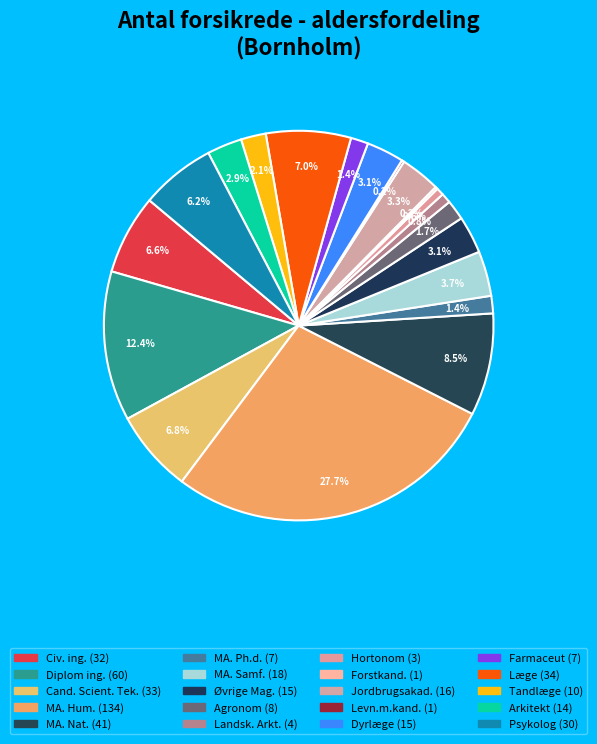

What percentage is the MA. Ph.d. slice, to the nearest percent?

1%